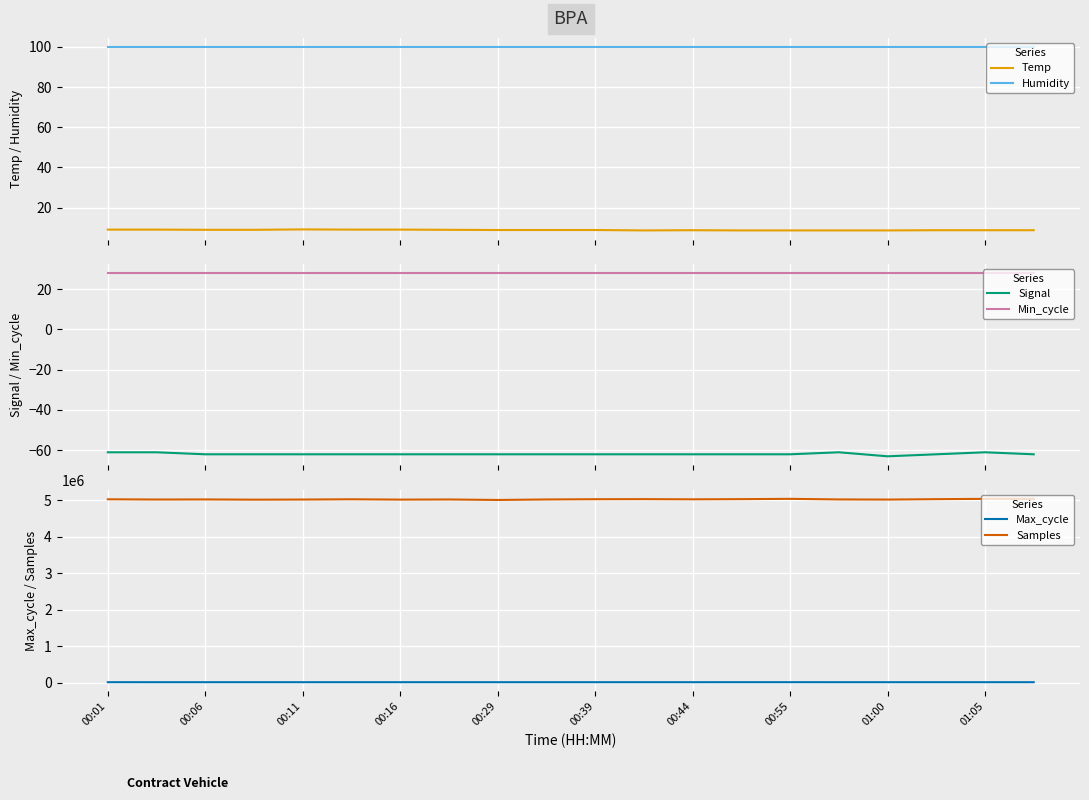

True or false: Humidity and Samples intersect in this chart.

False